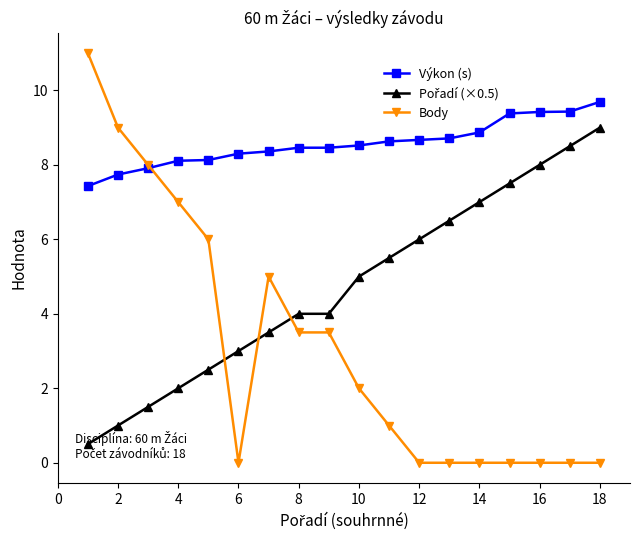

Which series has the largest range (max minus min)?

Body